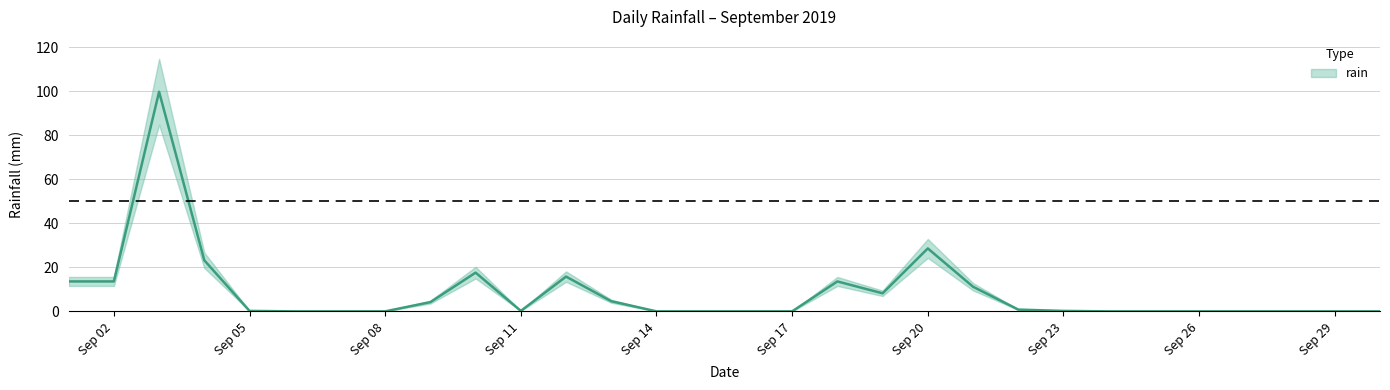

What is the maximum value shown in the chart?

99.8